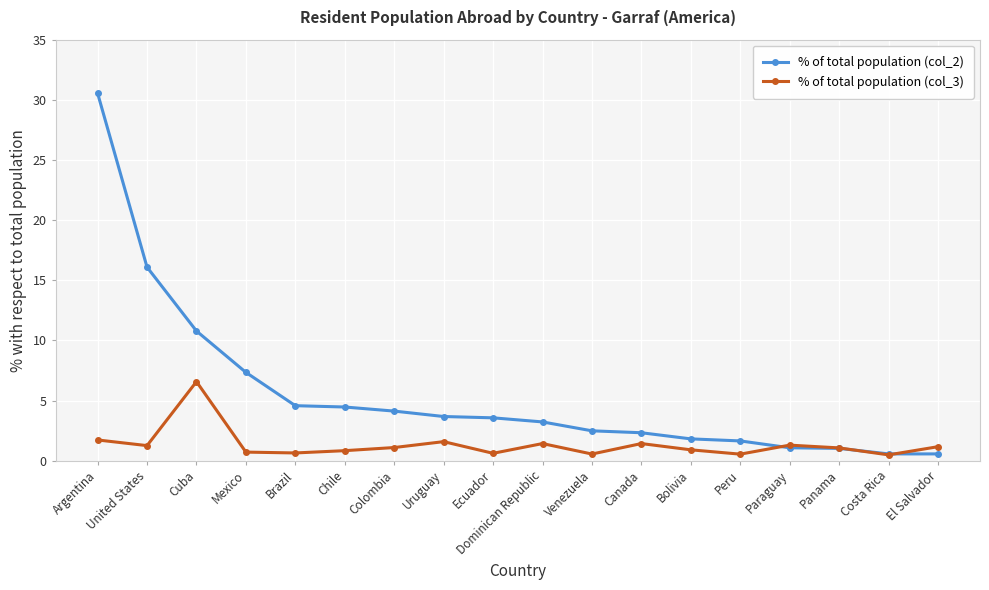

What is the label of the 2nd point from the left?

United States